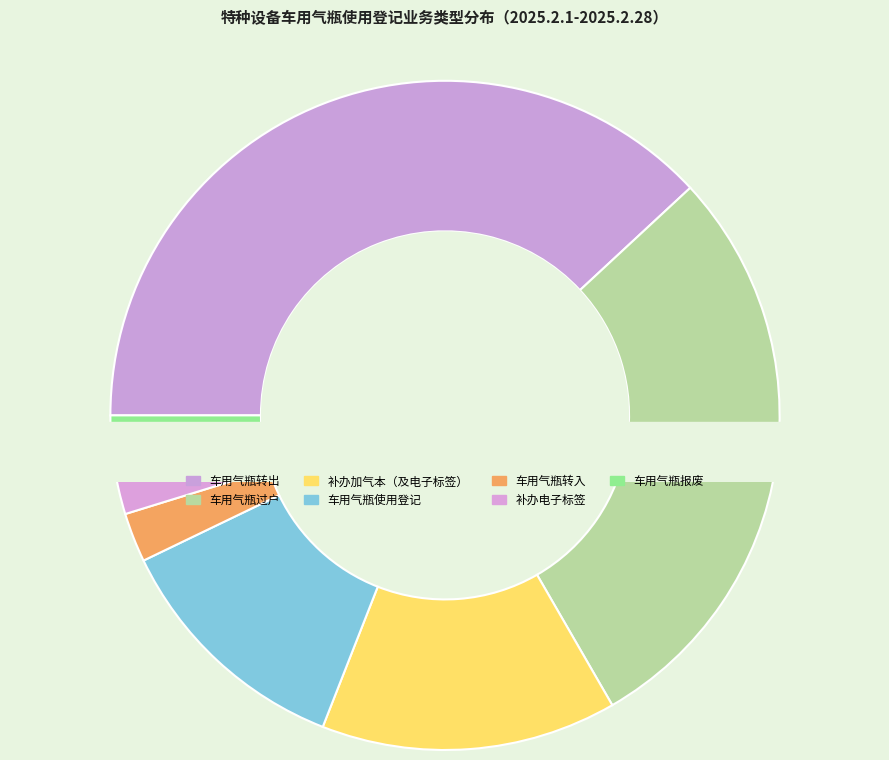

What percentage is NOT represented by 车用气瓶转出?

61.9%